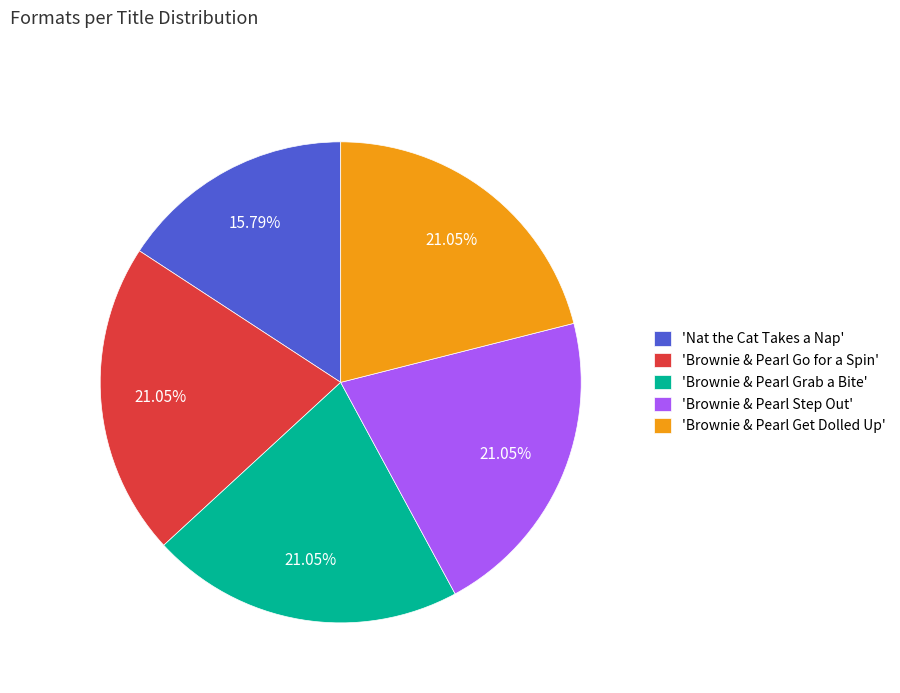

Is the sum of 'Brownie & Pearl Step Out' and 'Brownie & Pearl Go for a Spin' greater than half?

No